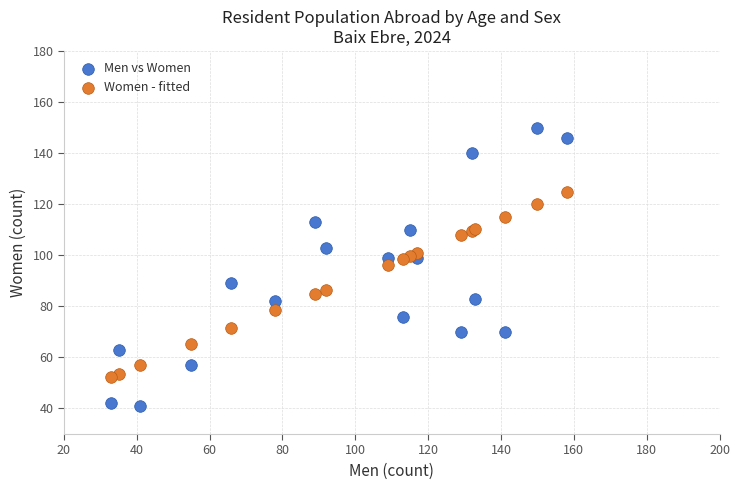

What are all the series names shown in the legend?

Men vs Women, Women - fitted